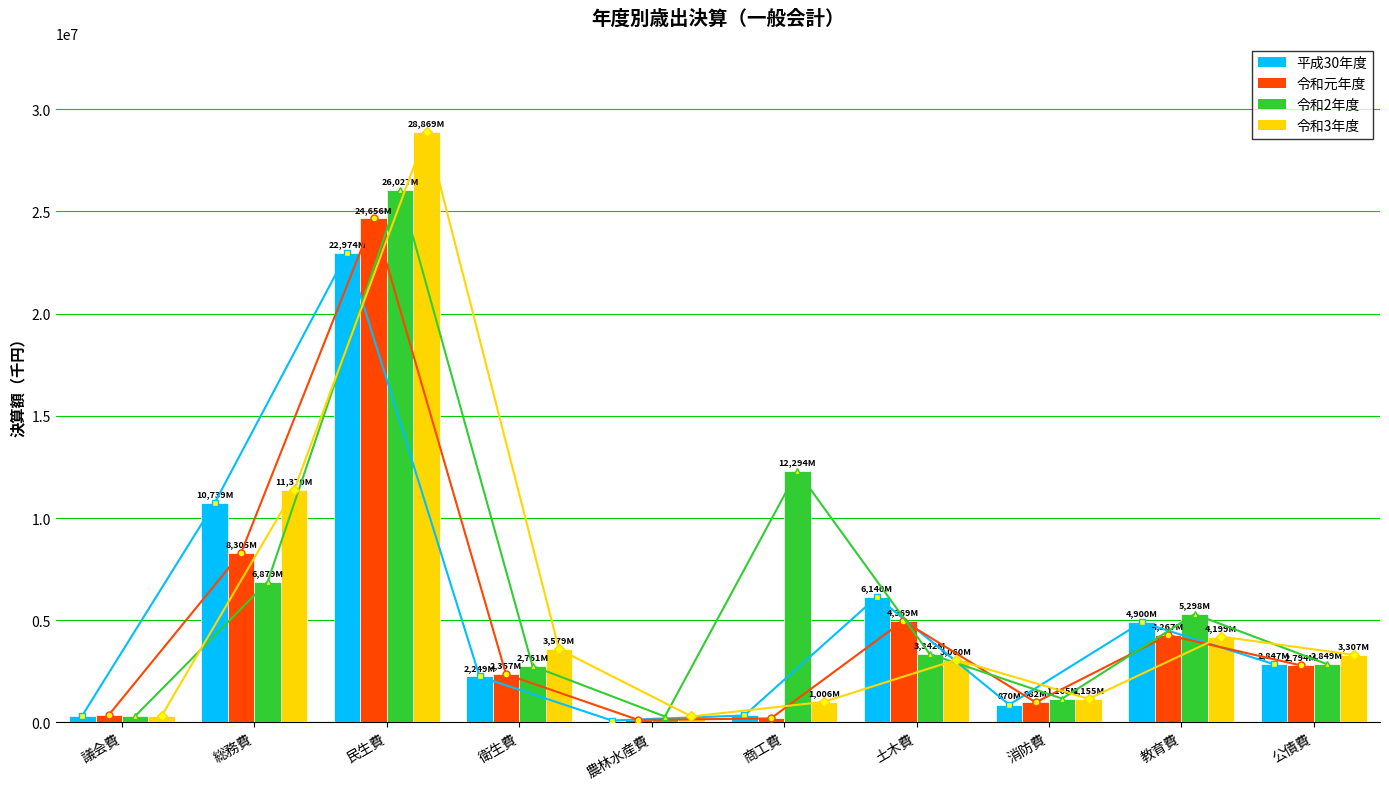

What is the average value of the 令和2年度 series?

6122561